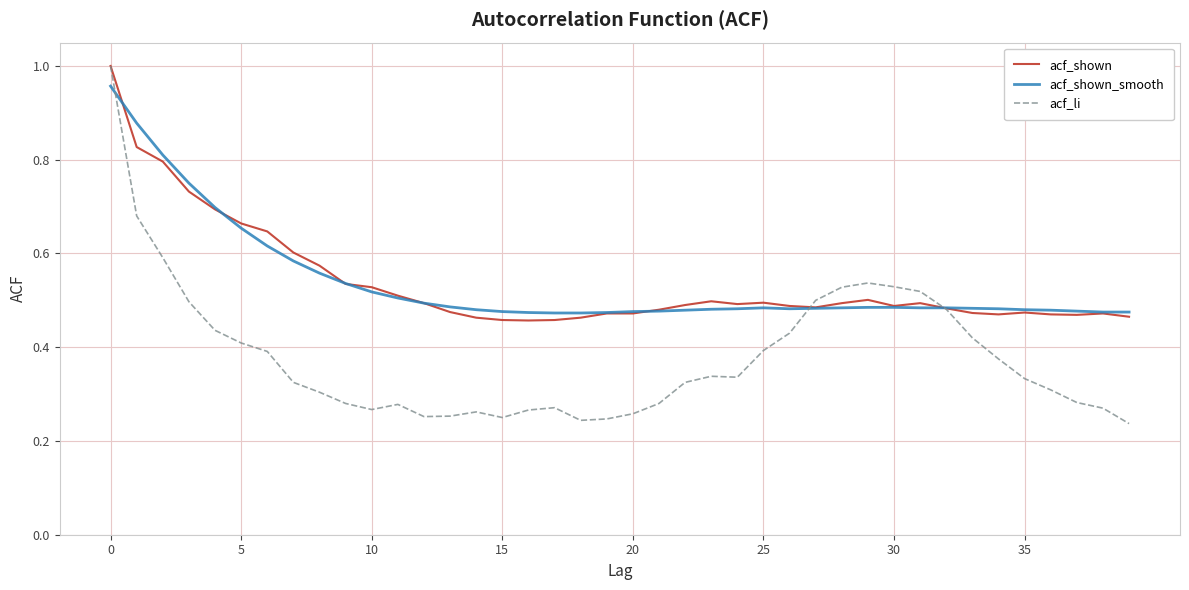

Which series has the widest spread of values?

acf_li